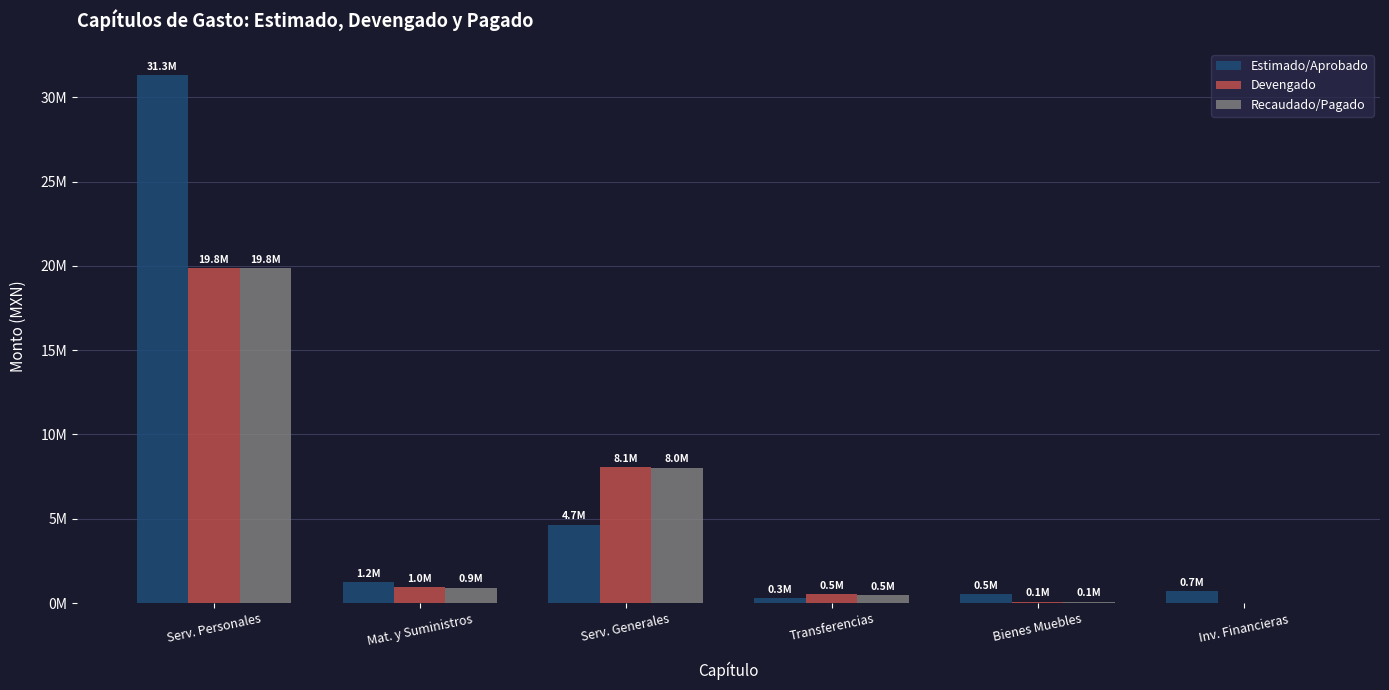

Which category has the lowest value across all series?

Inv. Financieras